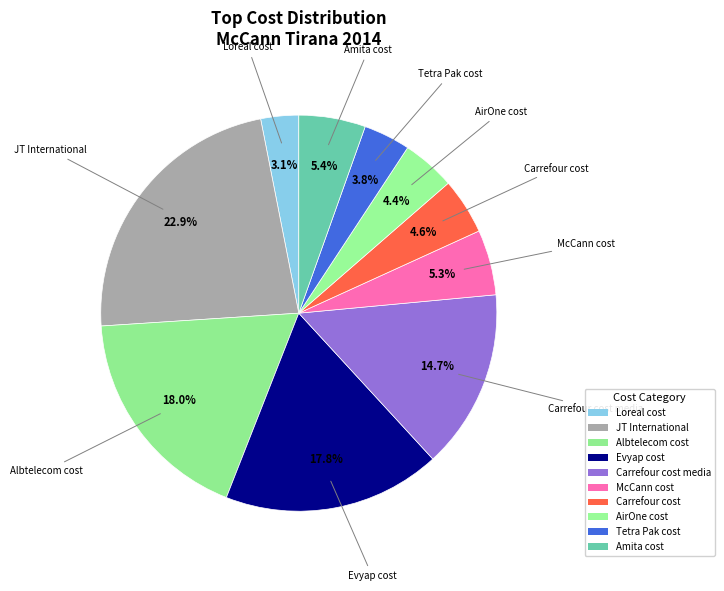

How many slices are in this pie chart?

10